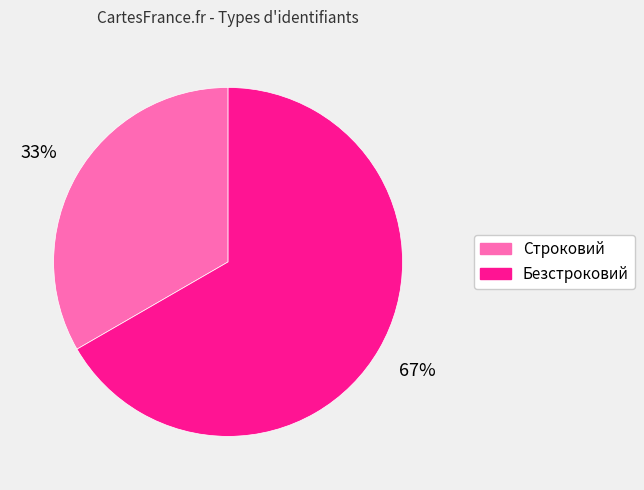

Rank the categories by value from highest to lowest.

Безстроковий, Строковий